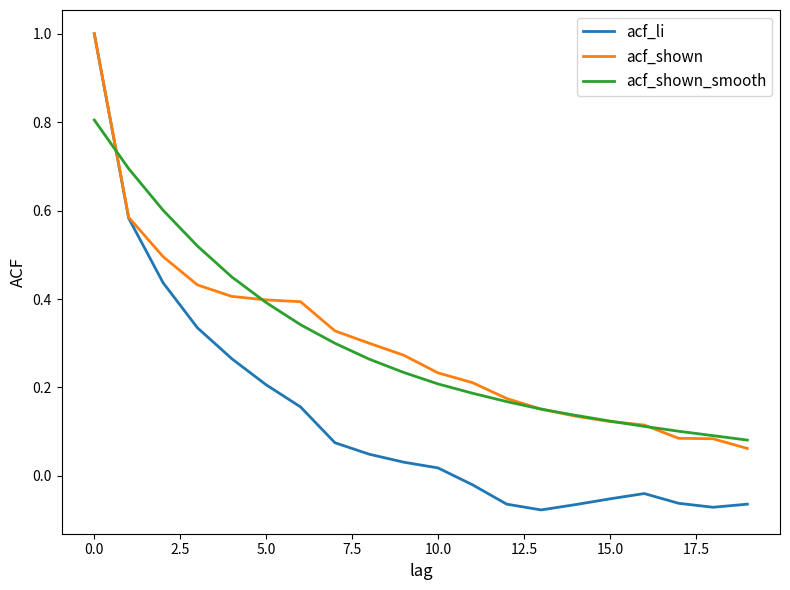

What is the maximum value for acf_shown?

1.0